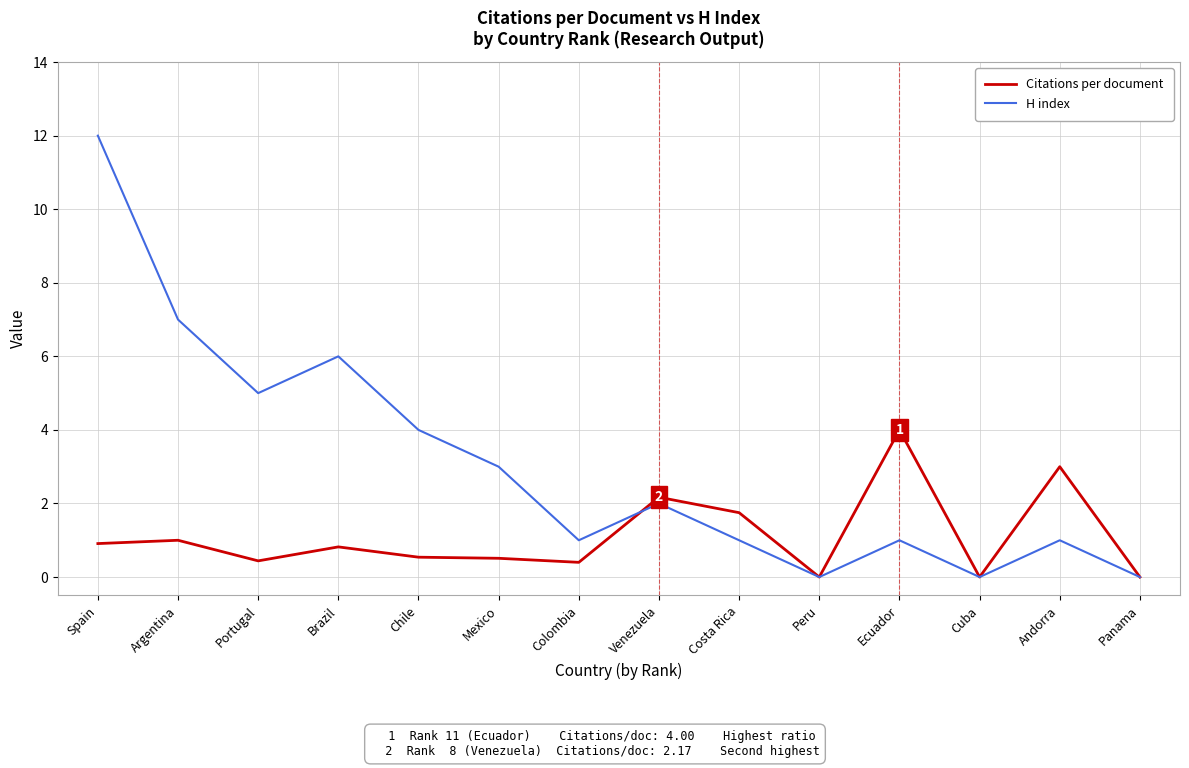

Count the number of categories in the chart.

14